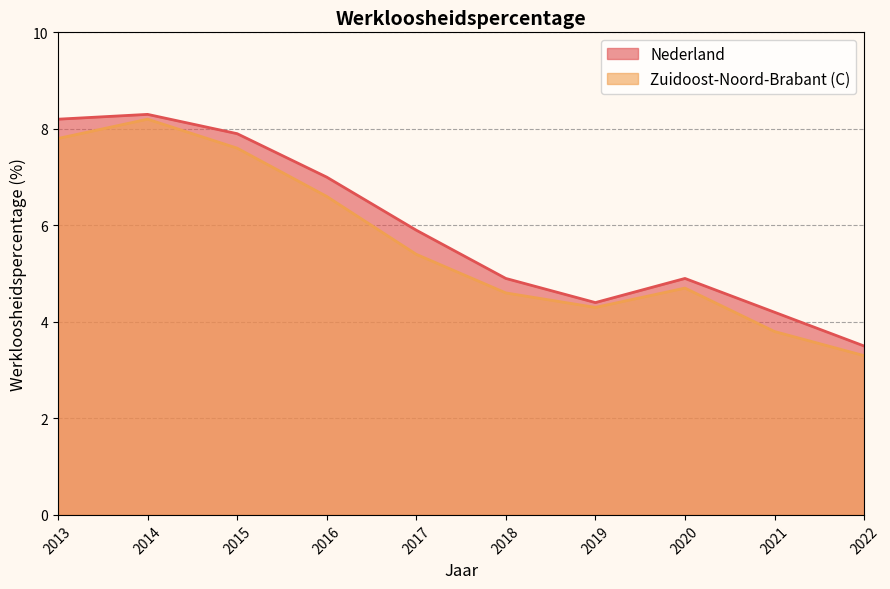

True or false: Nederland and Zuidoost-Noord-Brabant (C) cross at least once.

False